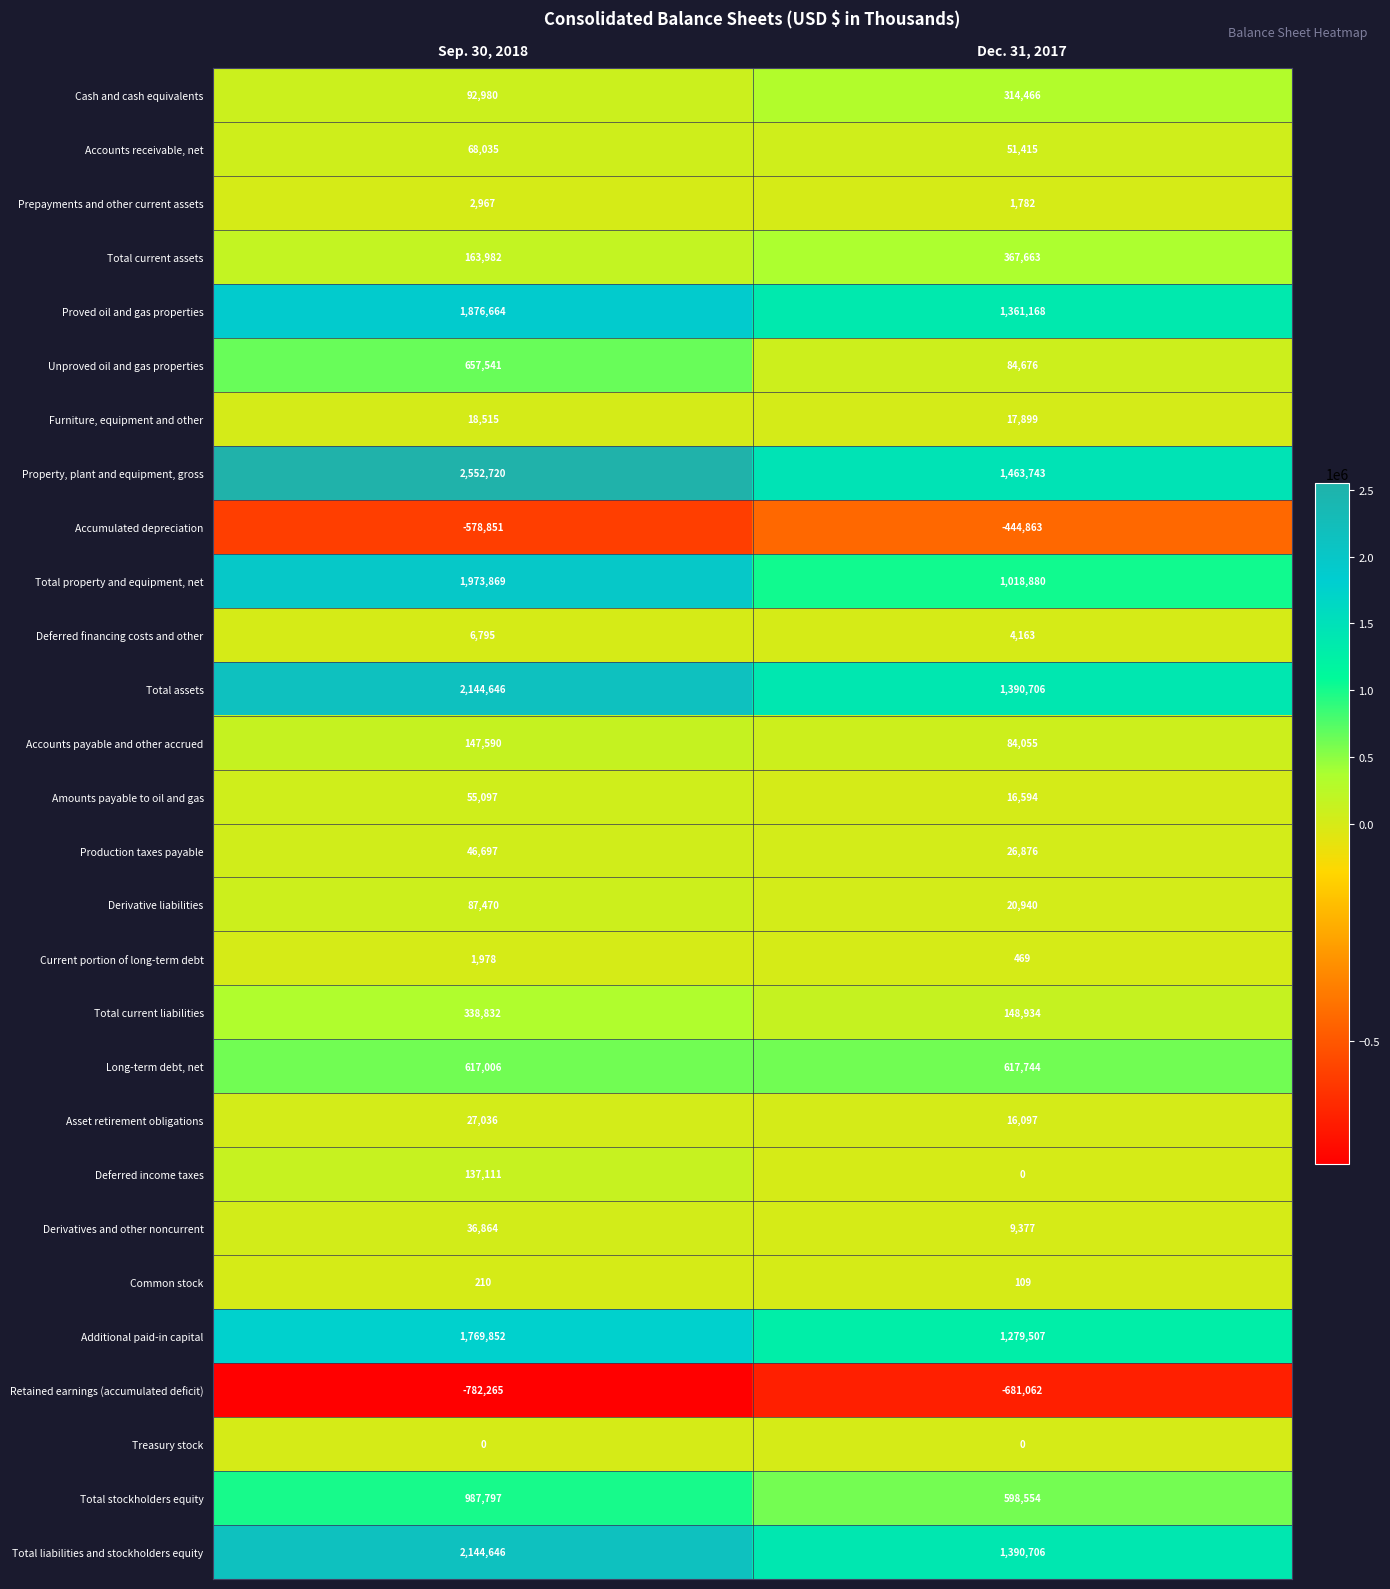

Which label corresponds to the largest value in the chart?

Sep. 30, 2018